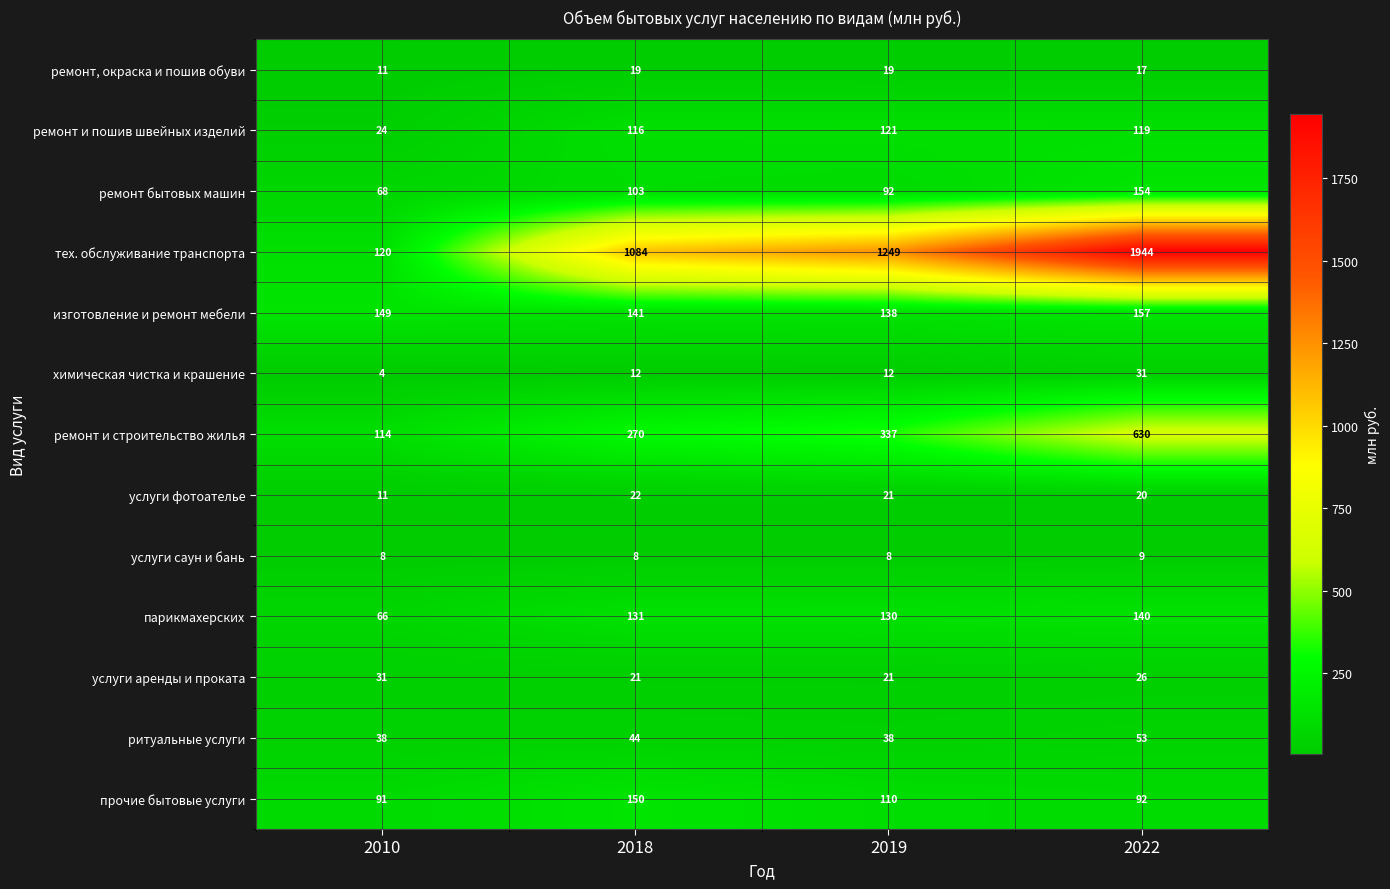

What is the difference between the maximum and minimum values in the прочие бытовые услуги series?

59